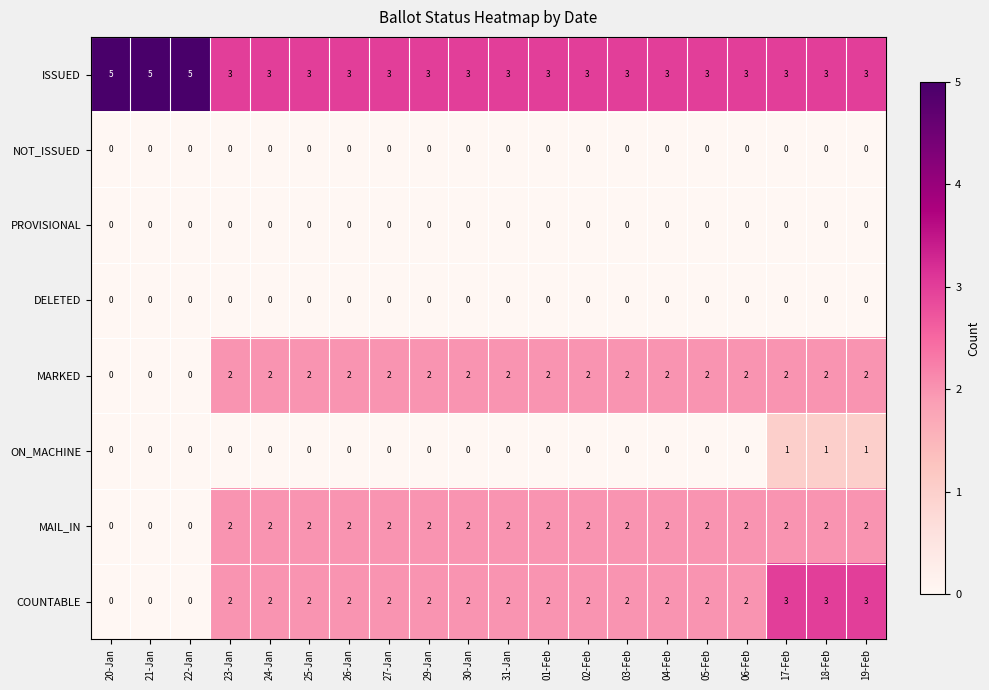

What is the sum of the COUNTABLE values at 23-Jan and 19-Feb?

5